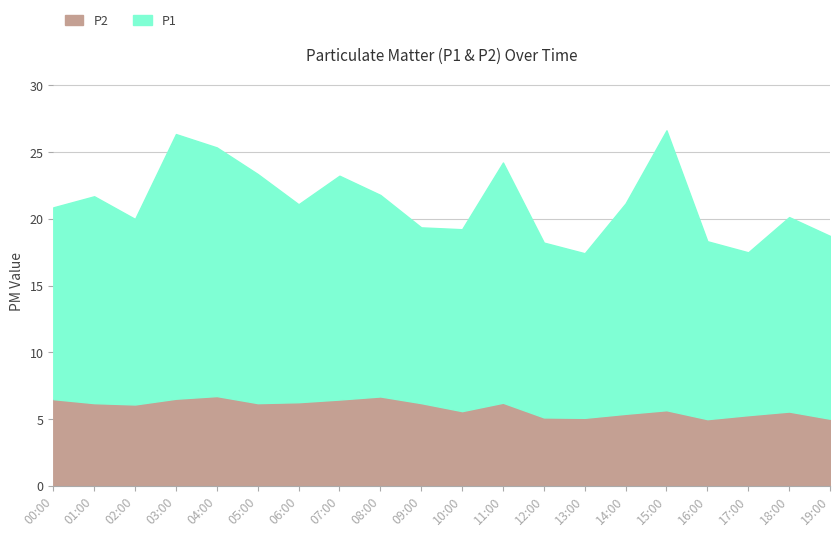

What is the label of the 8th point from the right?

12:00